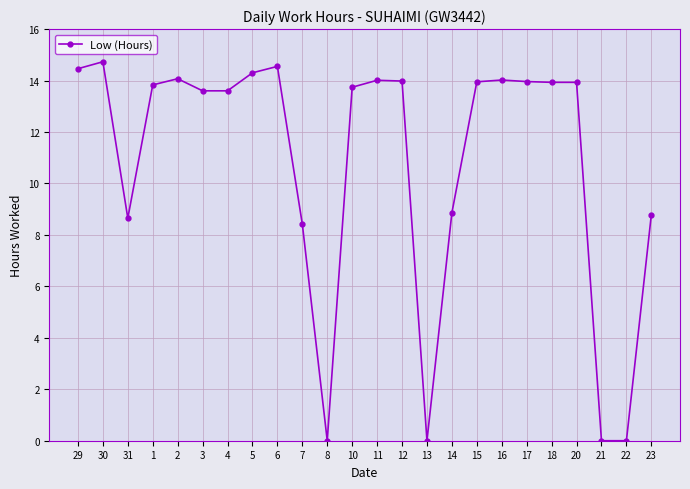

Does the chart have visible grid lines?

Yes